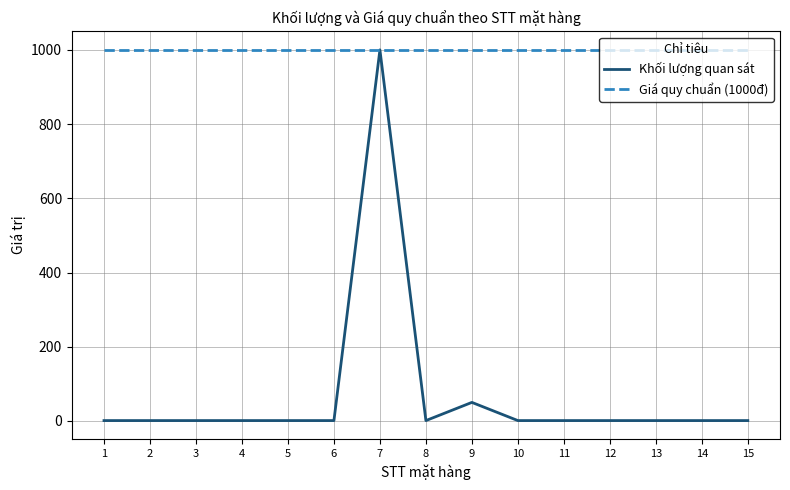

Does the chart display data point markers on the line(s)?

No